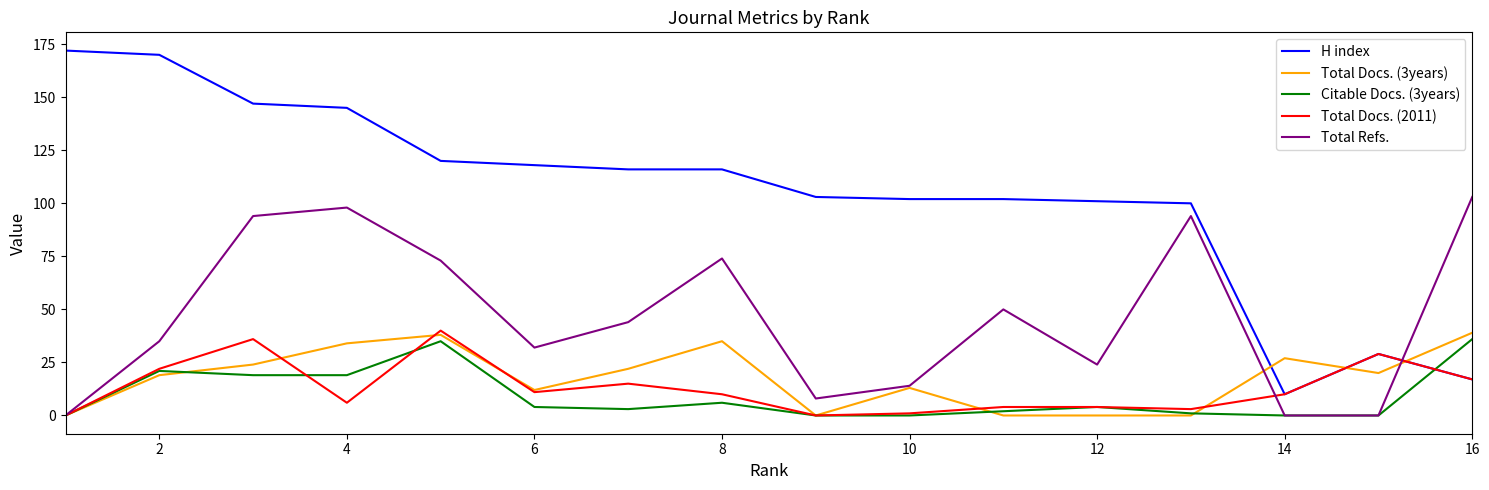

True or false: H index and Total Docs. (3years) cross at least once.

True